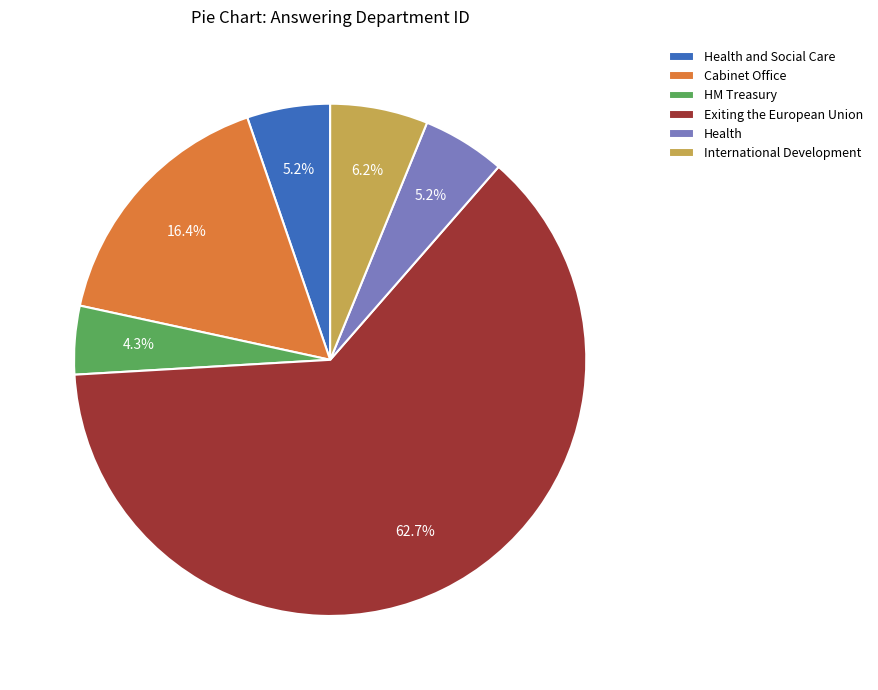

To the nearest percent, what is the difference between the largest and smallest slice percentages?

58%